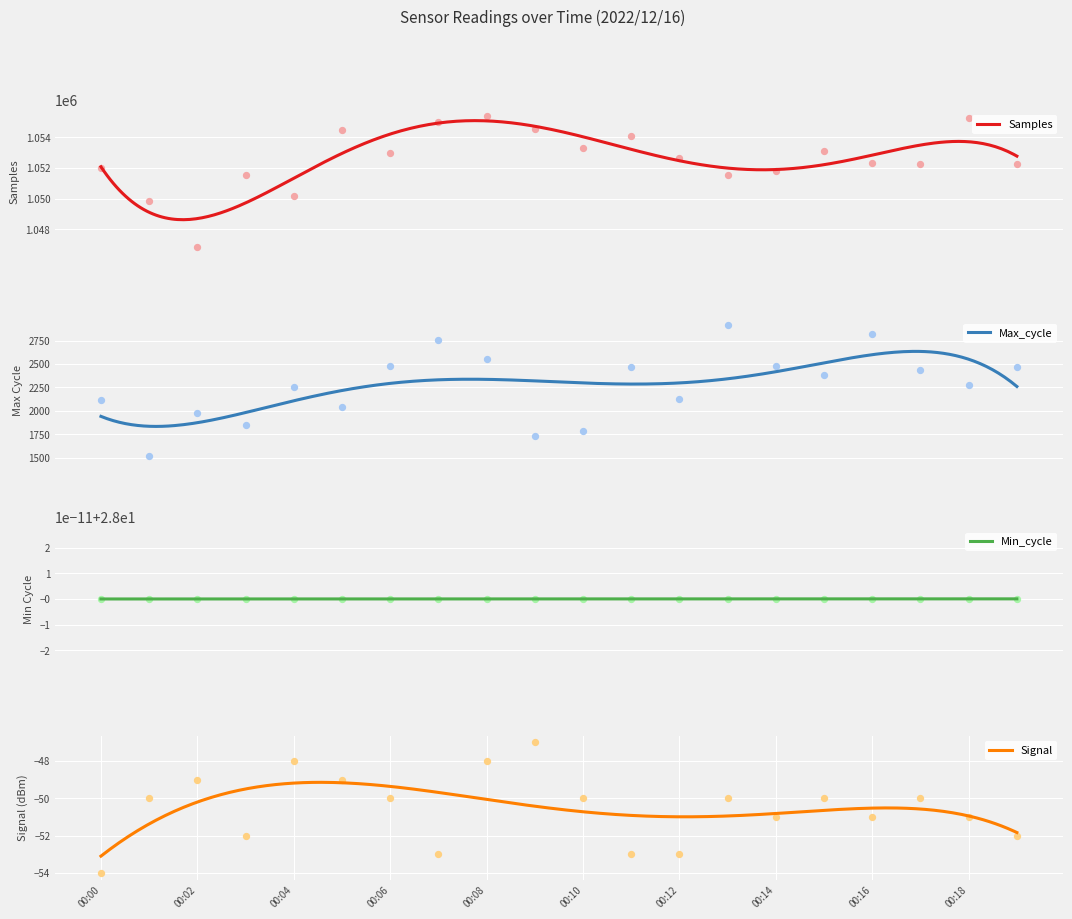

What is the lowest value of the Samples series?

1048616.8